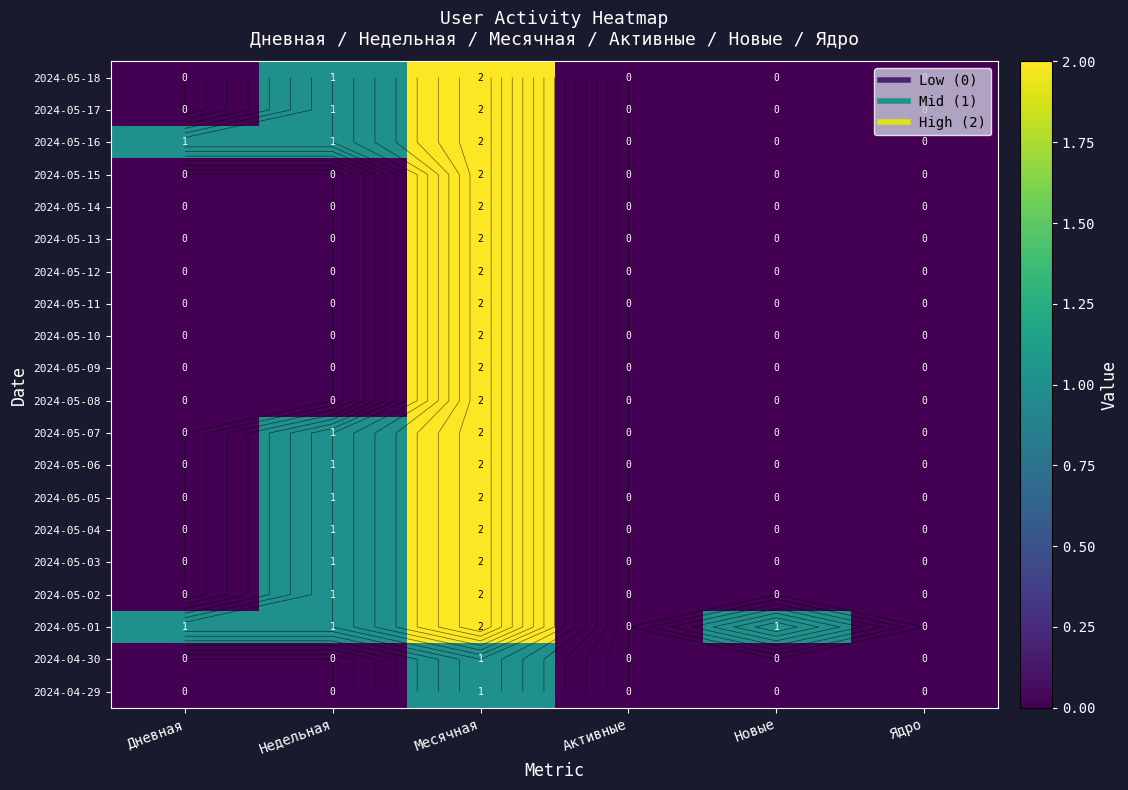

Which category has the lowest value in the 2024-05-06 series?

Дневная